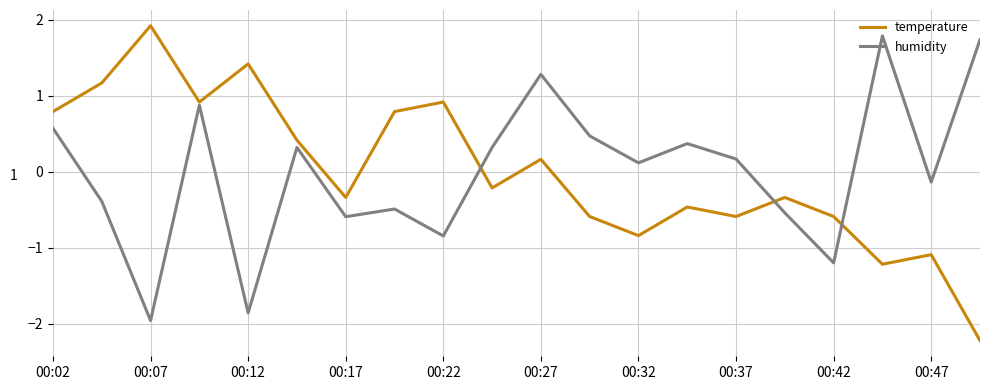

What is the minimum value shown in the chart?

-2.2